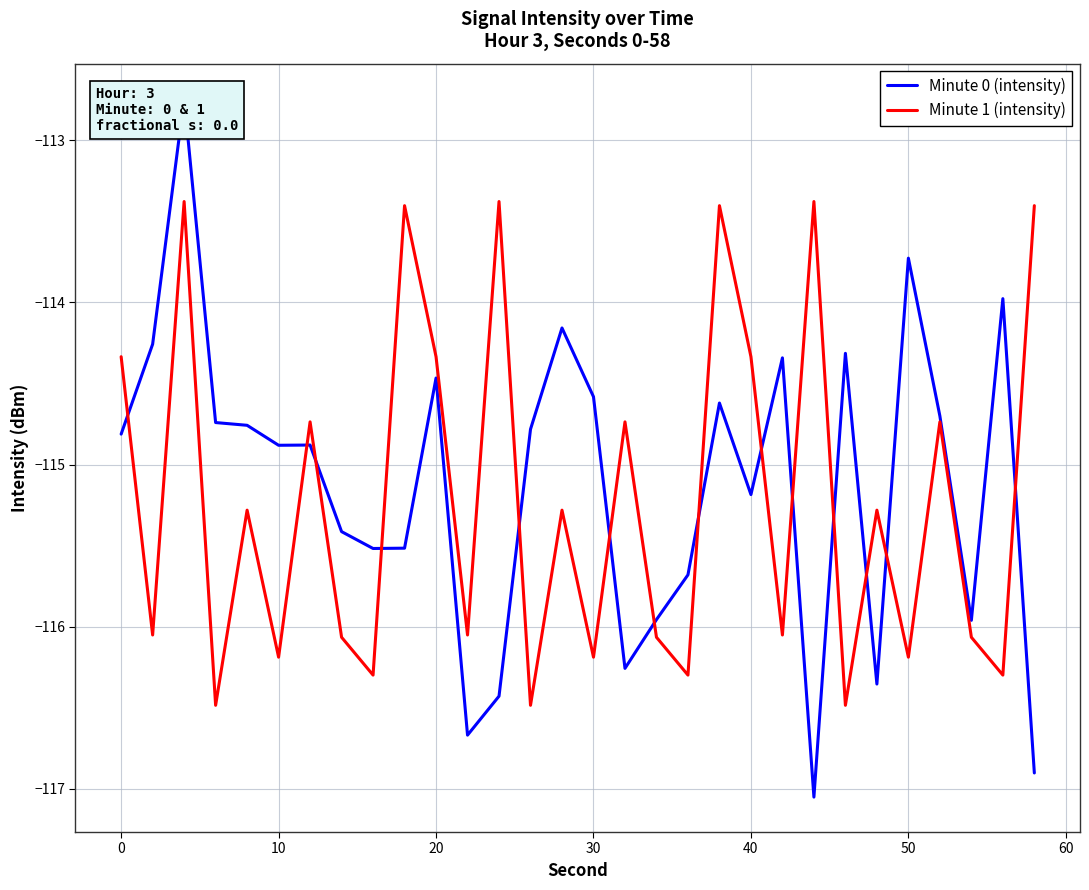

The Minute 1 (intensity) series shows -116.2 at 30. True or false?

True